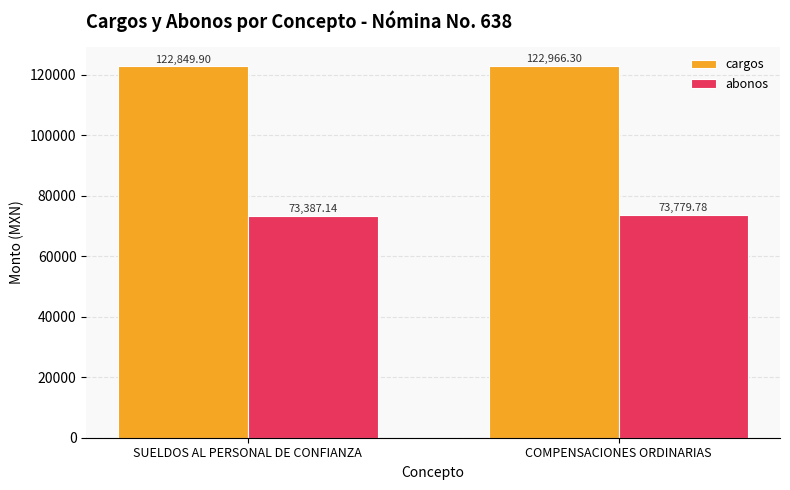

True or false: abonos has a value of 41424.1 at SUELDOS AL PERSONAL DE CONFIANZA.

False